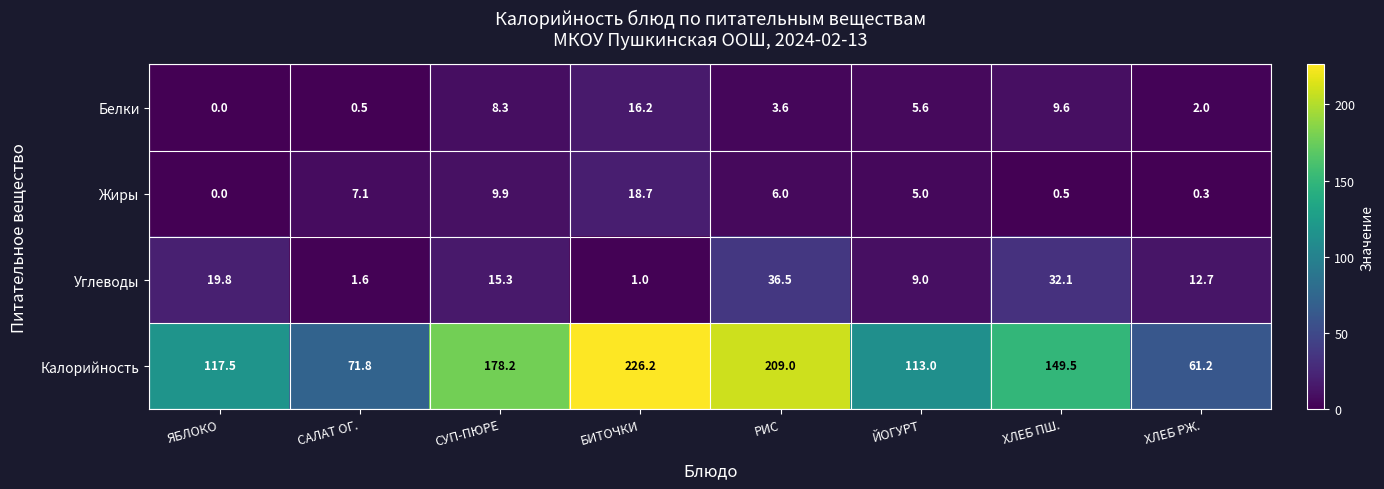

What is the sum of the Калорийность values at ЯБЛОКО and СУП-ПЮРЕ?

295.7